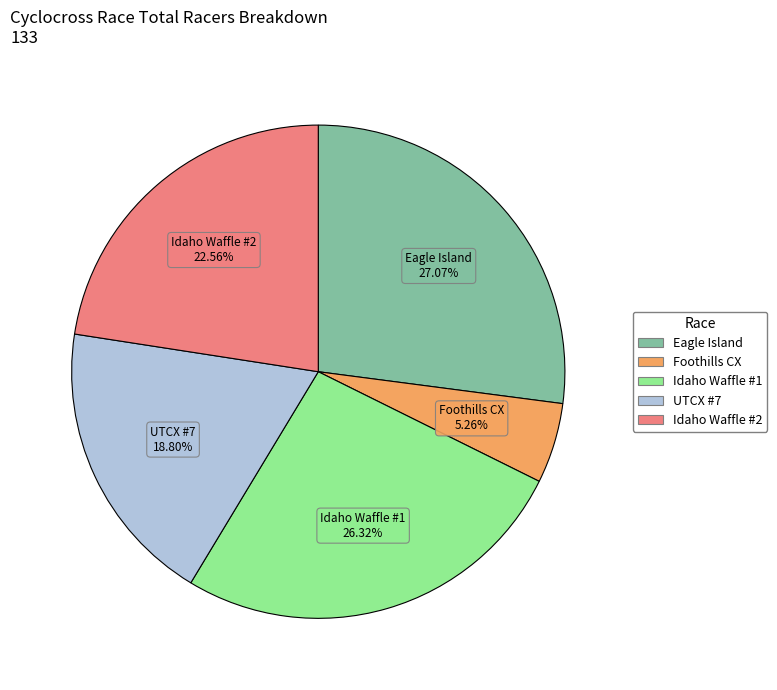

Is there a majority slice in this chart?

No